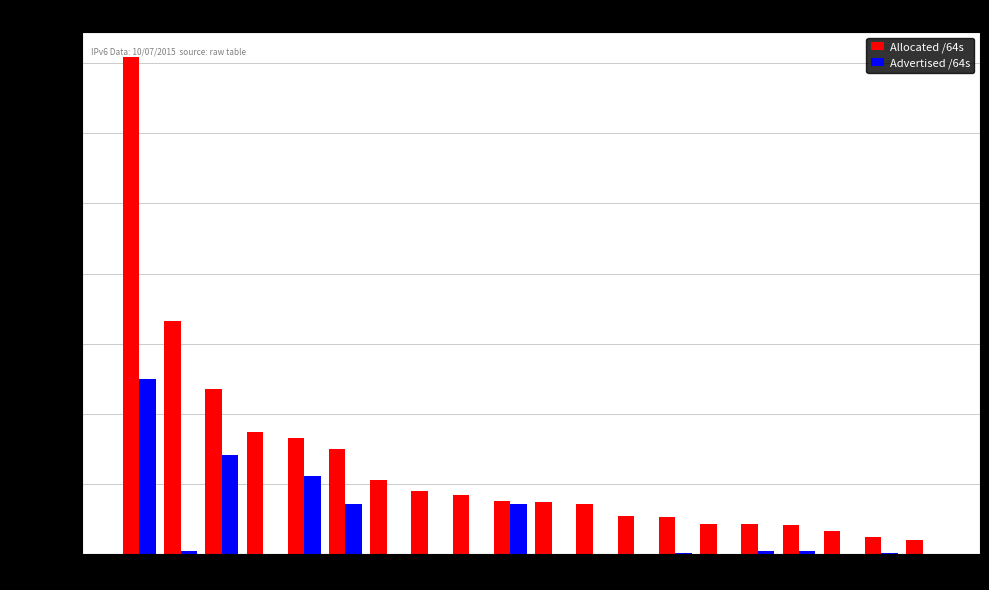

What is the average value of the Allocated /64s series?

32210817446707